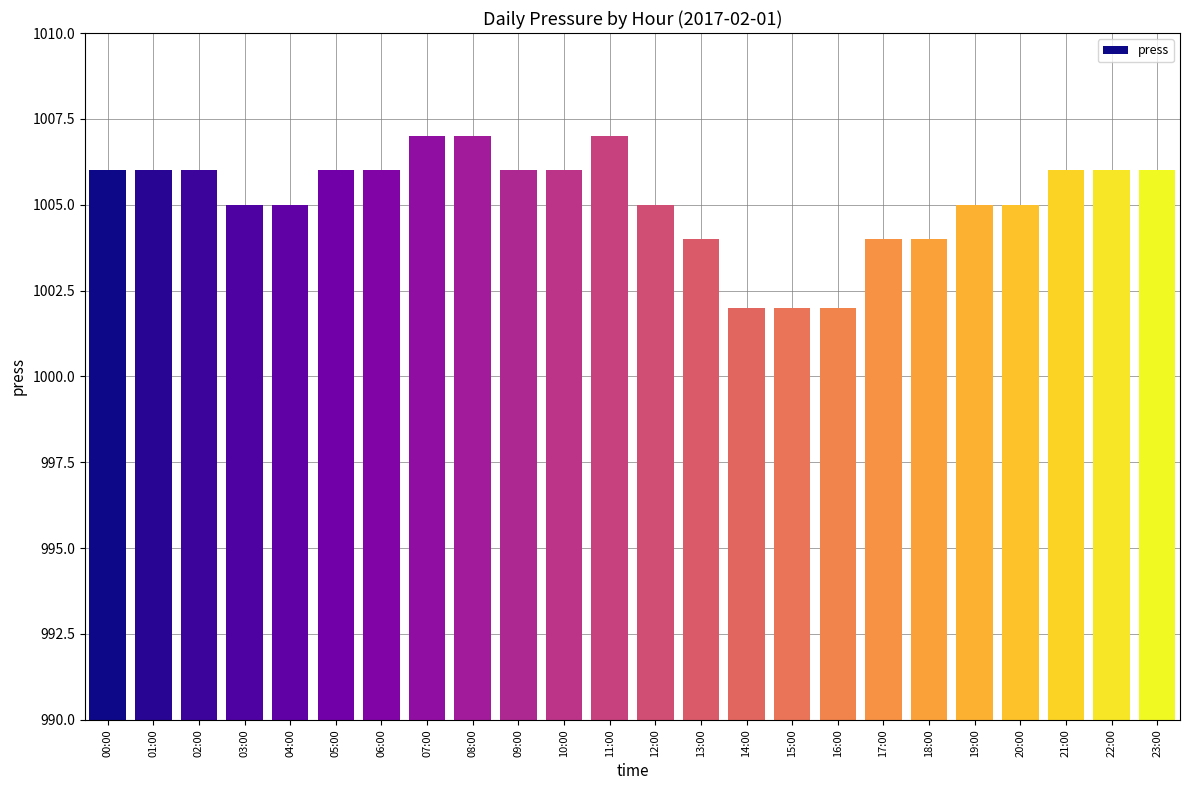

What is the minimum value shown in the chart?

1002